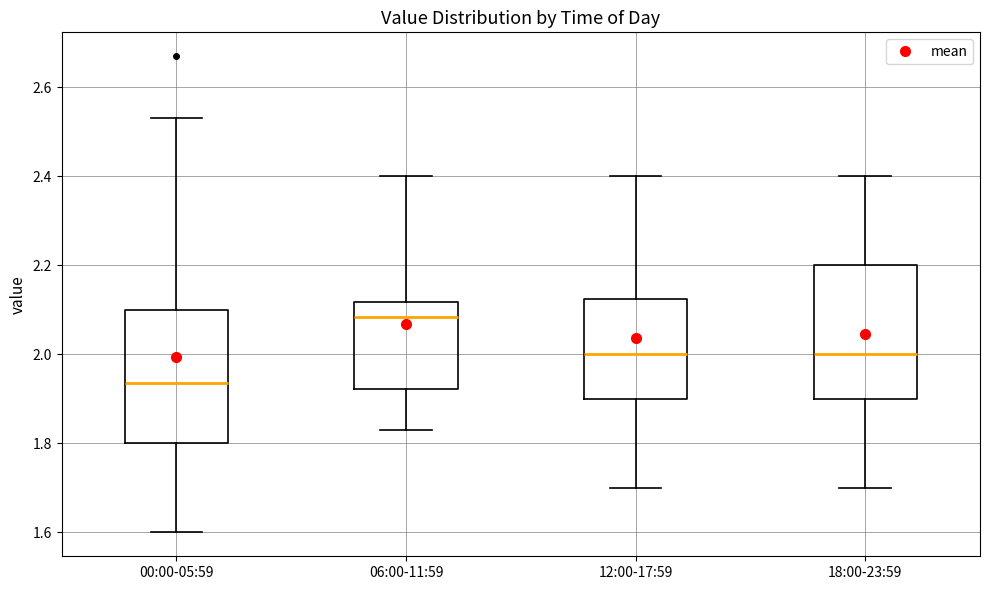

Where is the upper edge of the box for 18:00-23:59 on the y-axis? The values are not printed on the chart, so give them approximately, as read against the axis.

2.20